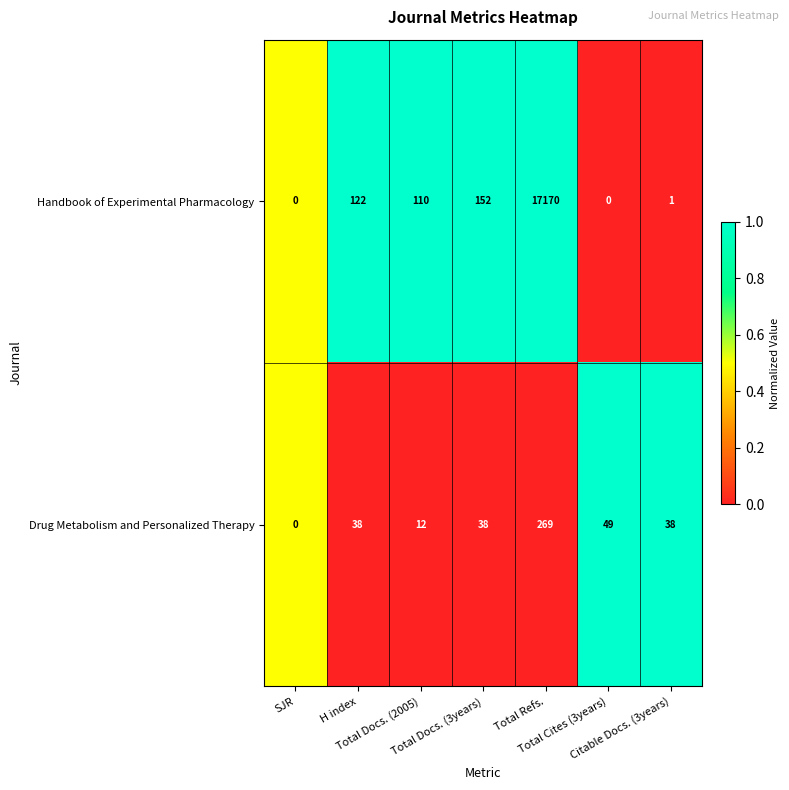

What is the total value across all series at Citable Docs. (3years)?

39